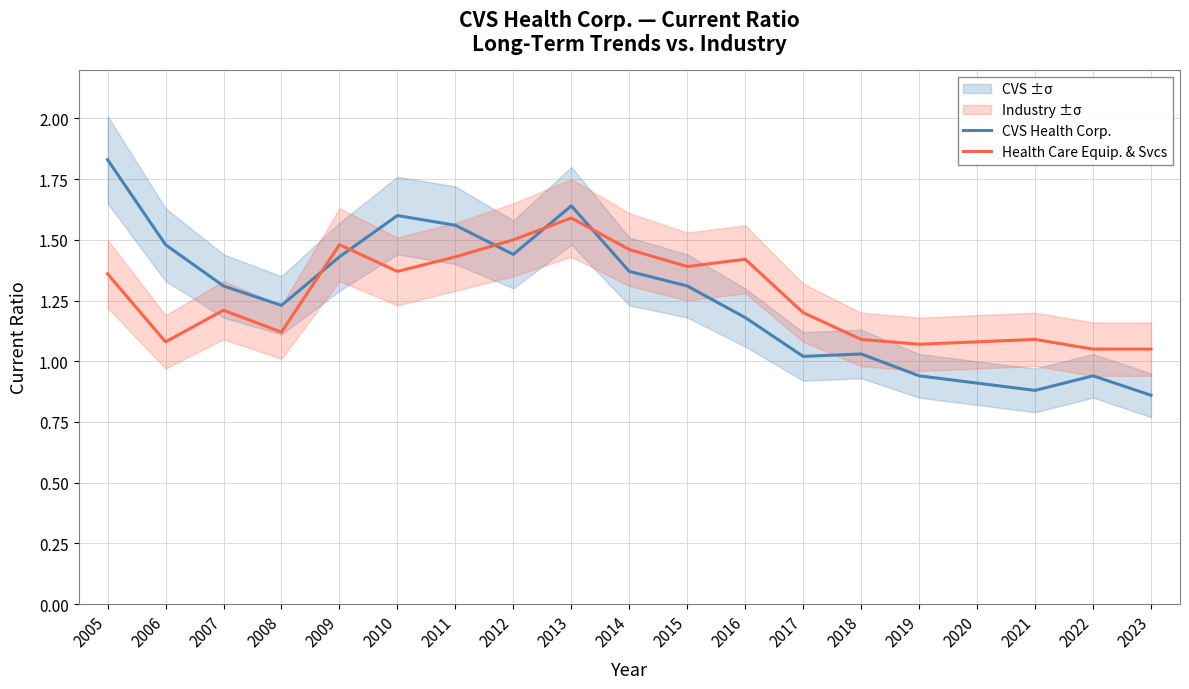

The value of CVS Health Corp. at 2020 is 1.3. True or false?

False